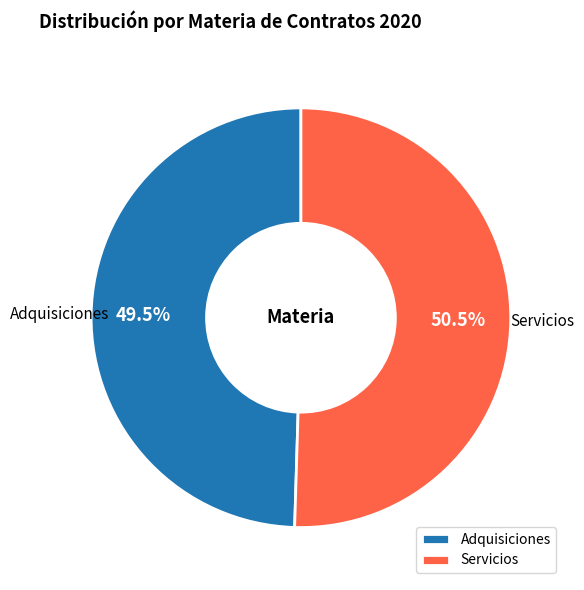

To the nearest percent, what is the difference between the largest and smallest slice percentages?

1%